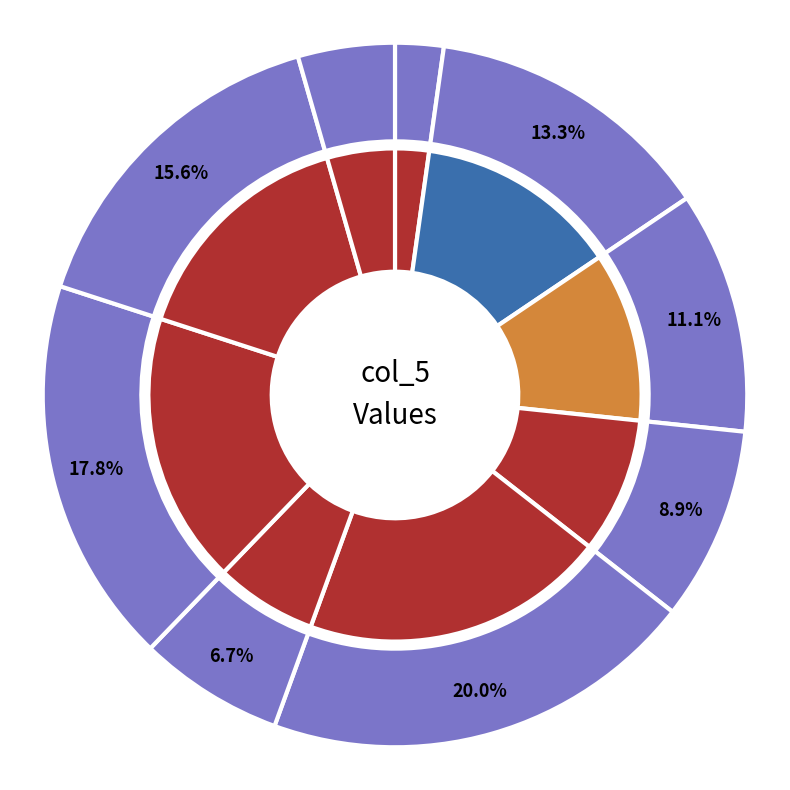

To the nearest percent, what portion does 1 represent?

6%